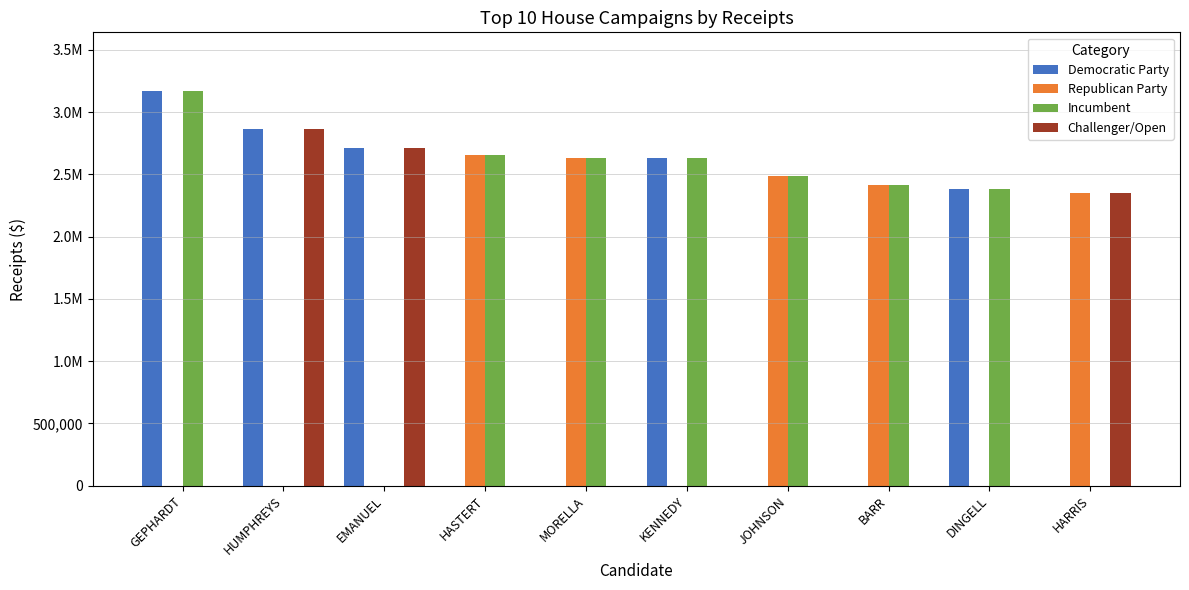

Reading left to right, extract all data points from this chart.

Democratic Party: 3166092.2	2865957.9	2715541.3	0.0	0.0	2629590.8	0.0	0.0	2382500.9	0.0
Republican Party: 0.0	0.0	0.0	2657086.3	2634101.3	0.0	2488470.6	2417154.1	0.0	2348674.1
Incumbent: 3166092.2	0.0	0.0	2657086.3	2634101.3	2629590.8	2488470.6	2417154.1	2382500.9	0.0
Challenger/Open: 0.0	2865957.9	2715541.3	0.0	0.0	0.0	0.0	0.0	0.0	2348674.1